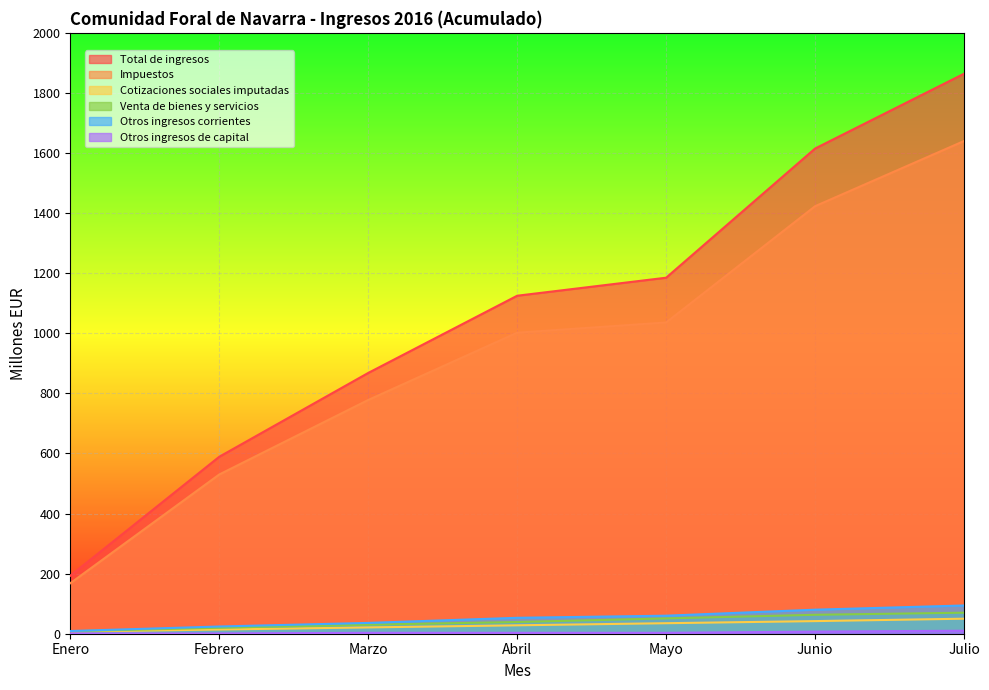

Is the value of Total de ingresos at Julio greater than the value of Cotizaciones sociales imputadas at Enero?

Yes